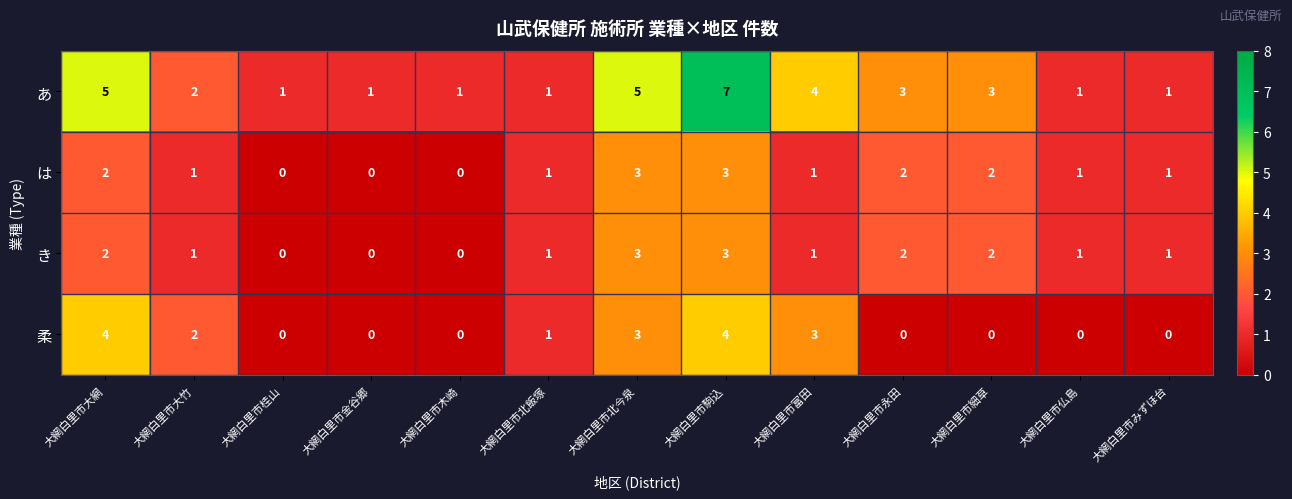

At which category is the sum across all series the highest?

大網白里市駒込